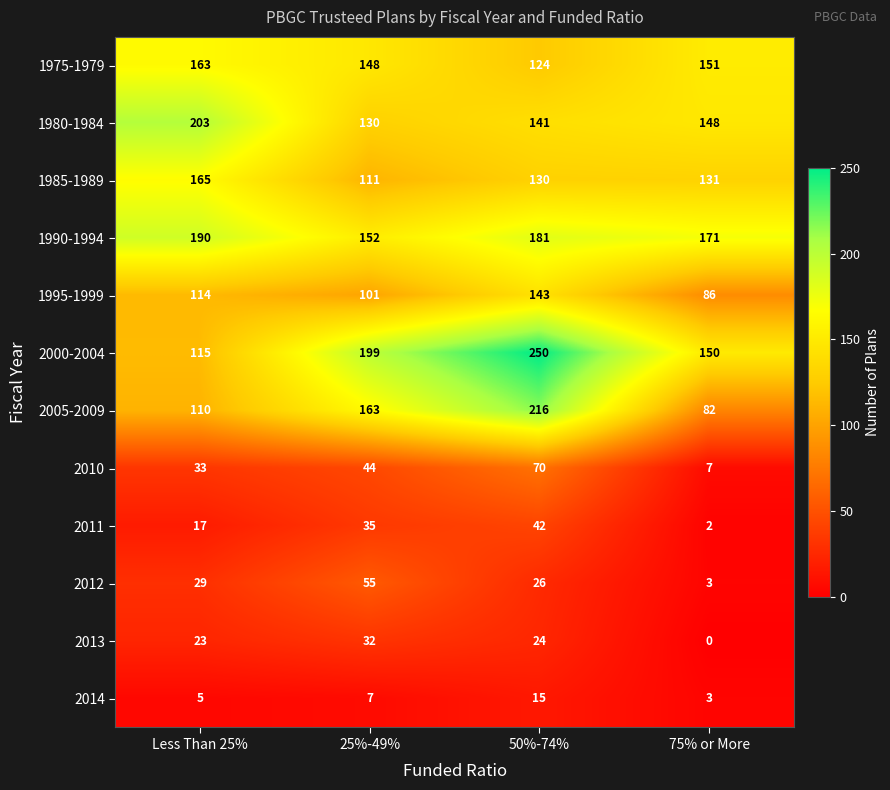

How many values in the 2013 series are below 24?

2